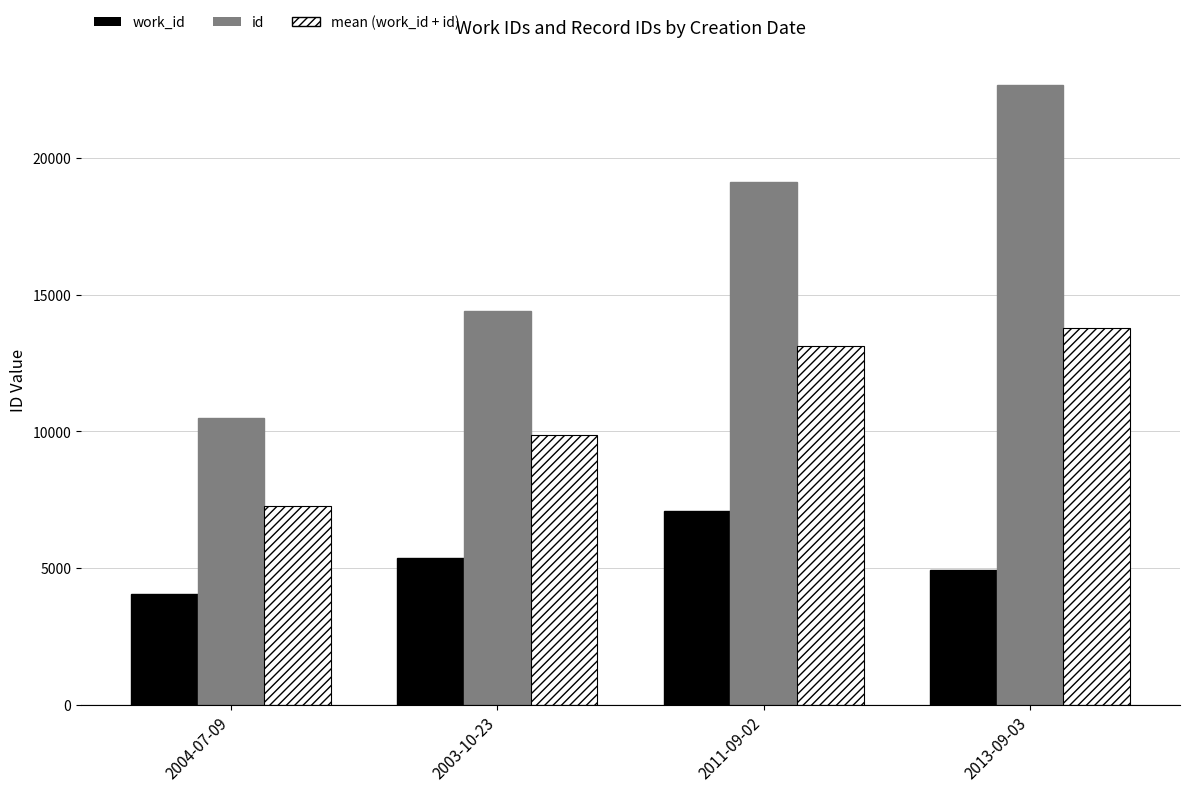

What is the approximate value of work_id at 2013-09-03?

4914.0